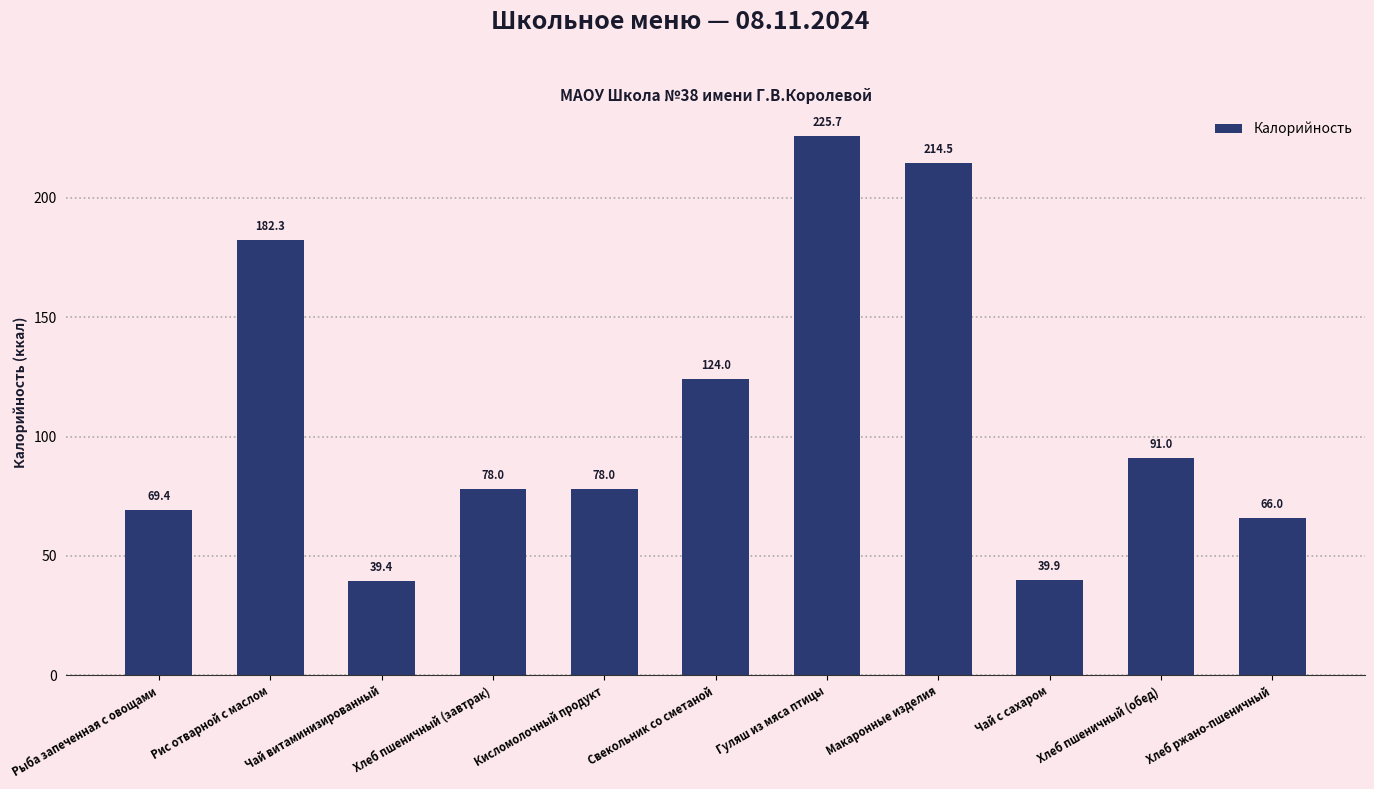

What is the difference between the values at Рис отварной с маслом and Гуляш из мяса птицы?

43.5